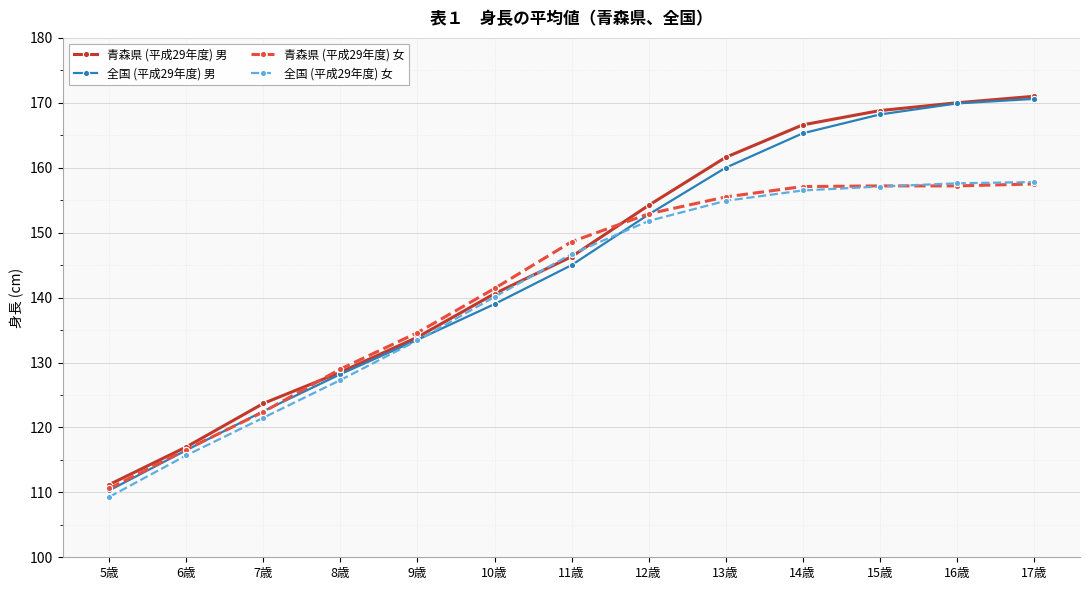

Which label corresponds to the smallest value in the chart?

5歳